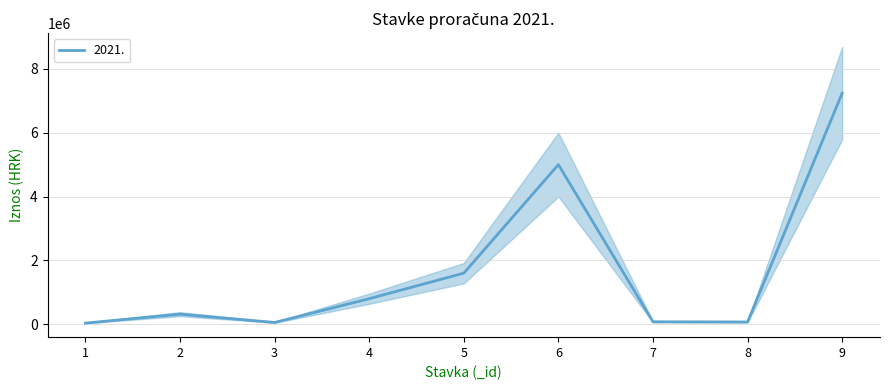

True or false: the data shows 326591 at 4.

False